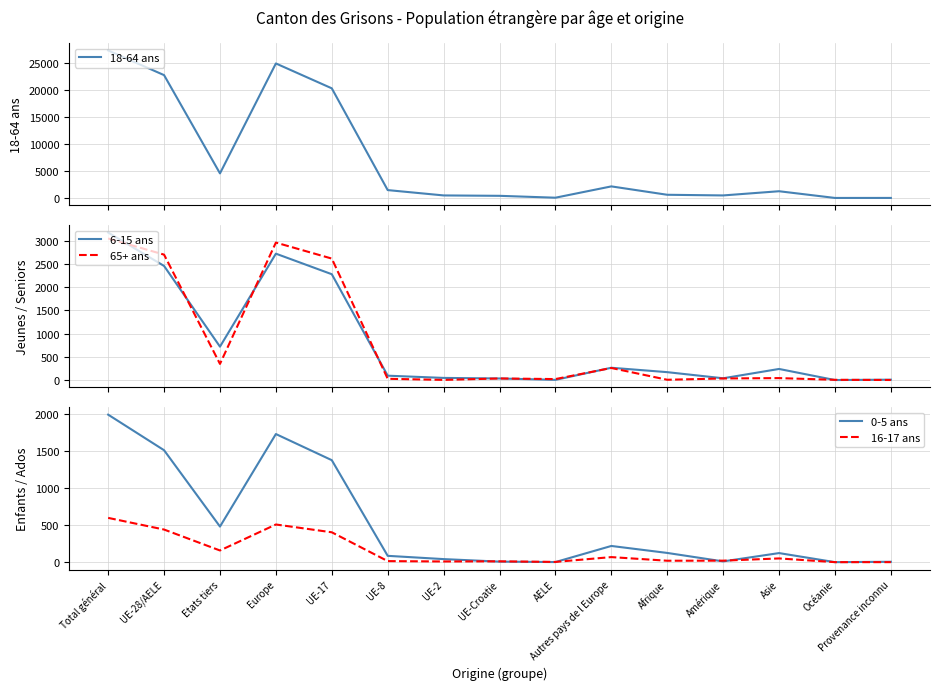

Reading left to right, extract all data points from this chart.

18-64 ans: 27264	22707	4557	24863	20268	1472	487	414	66	2156	607	486	1261	22	25
6-15 ans: 3179	2459	720	2724	2281	94	46	34	4	265	170	38	239	0	8
65+ ans: 3051	2703	348	2963	2618	27	3	34	21	260	6	34	42	5	1
0-5 ans: 1986	1507	479	1725	1373	85	41	7	1	218	124	10	122	0	5
16-17 ans: 596	439	157	507	402	14	9	11	3	68	19	20	50	0	0